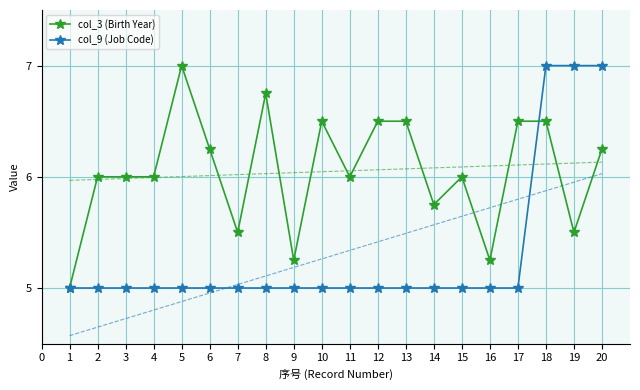

What is the value of the col_9 (Job Code) point at the 3rd from the left?

5.0